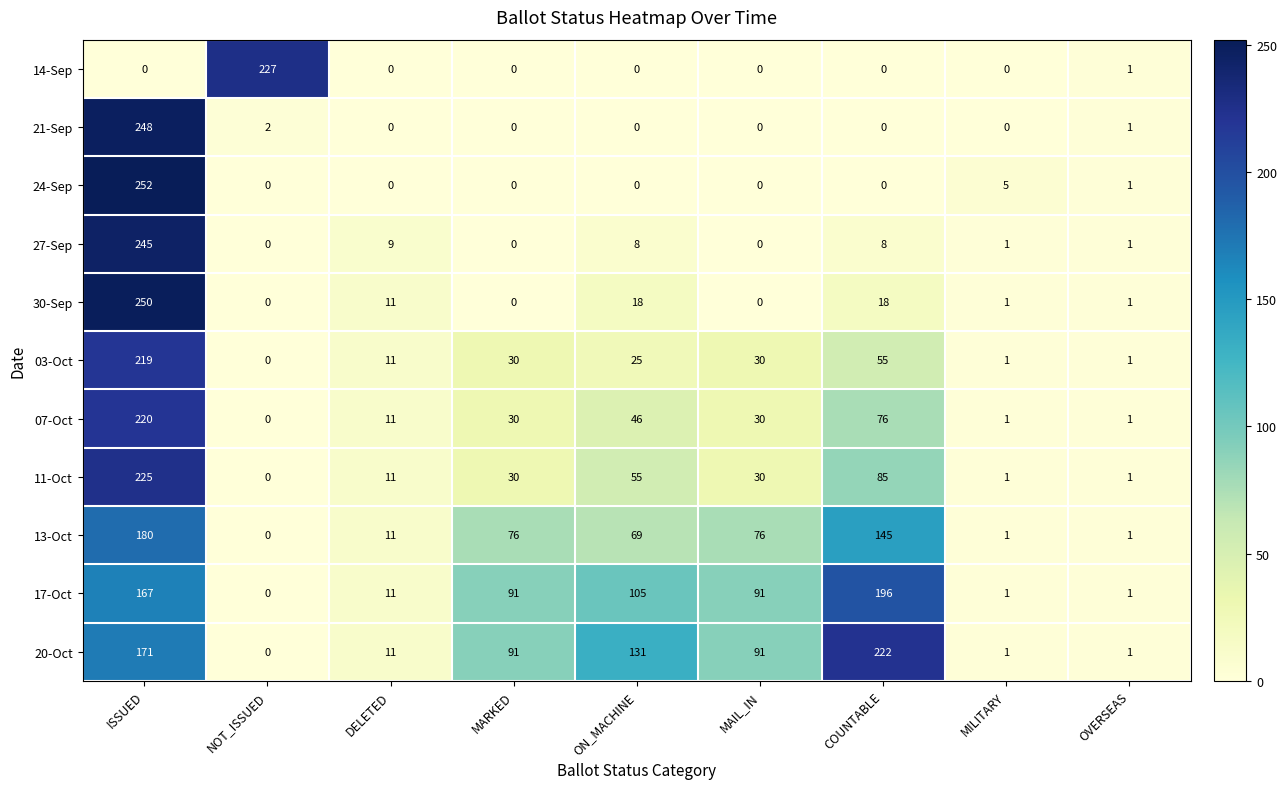

Which series has the largest total across all categories?

20-Oct